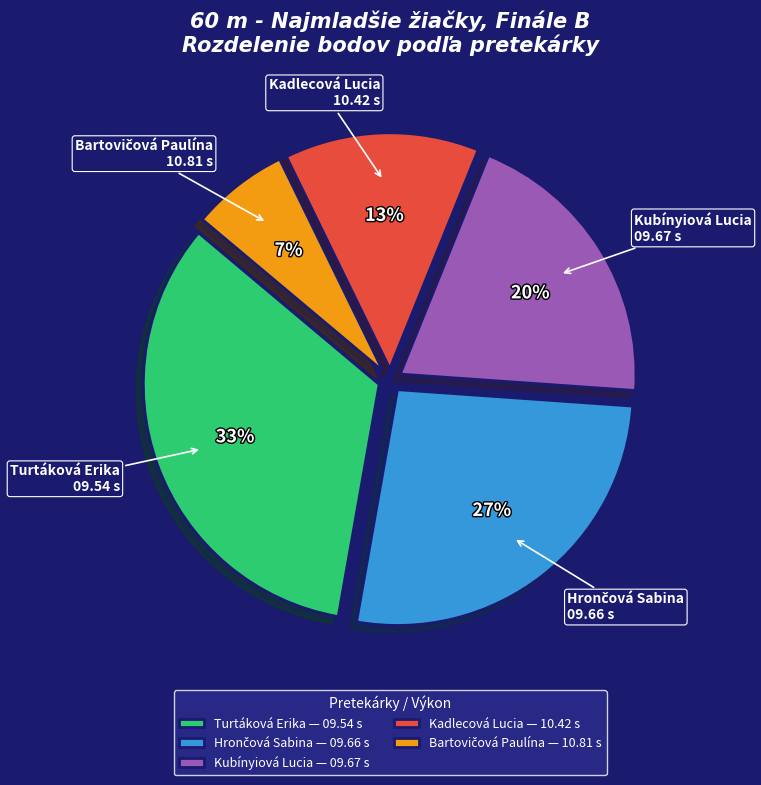

To the nearest percent, what is the combined percentage of Kubínyiová Lucia and Kadlecová Lucia?

33%